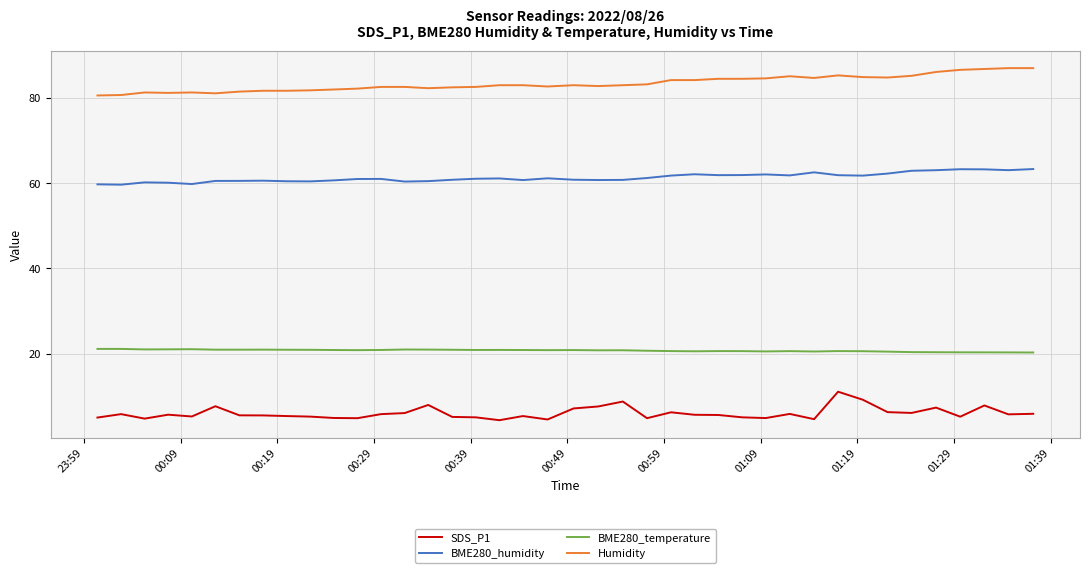

What is the lowest value of the BME280_temperature series?

20.3